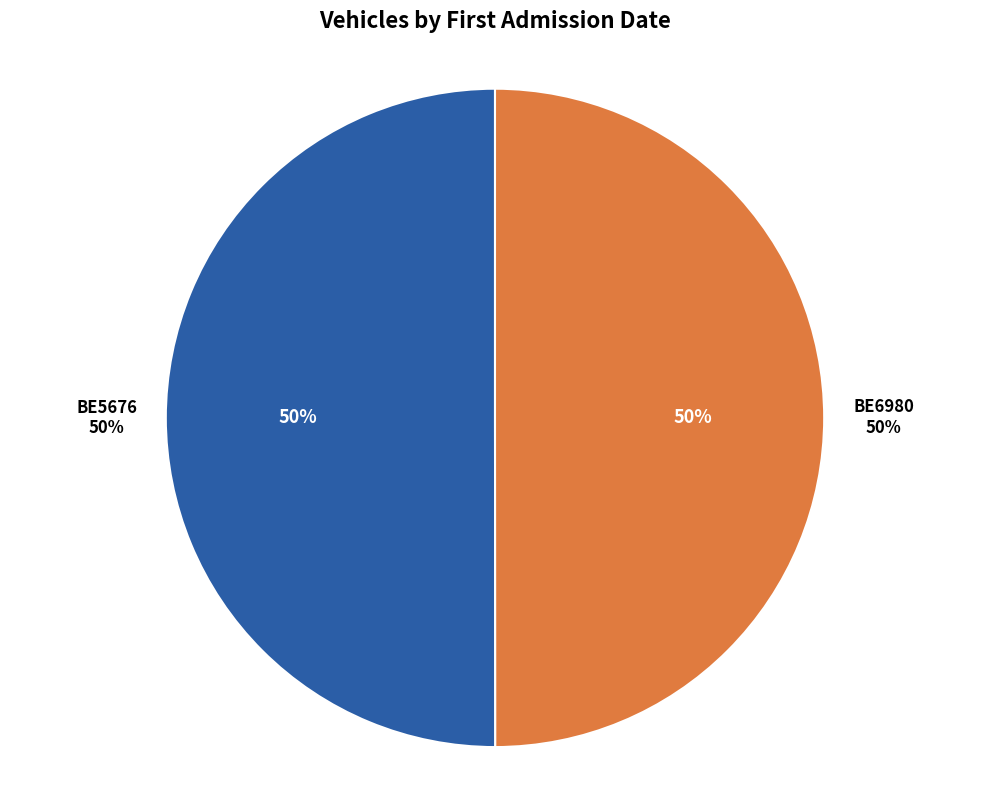

Rank the categories by value from lowest to highest.

BE6980, BE5676